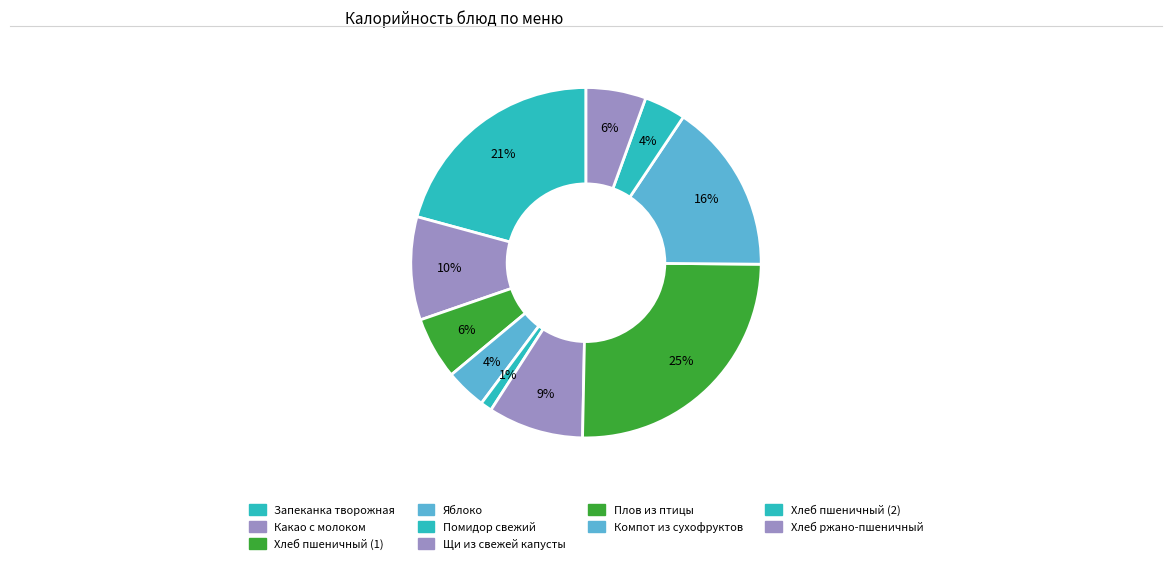

Combined, do Яблоко and Какао с молоком account for over 50%?

No